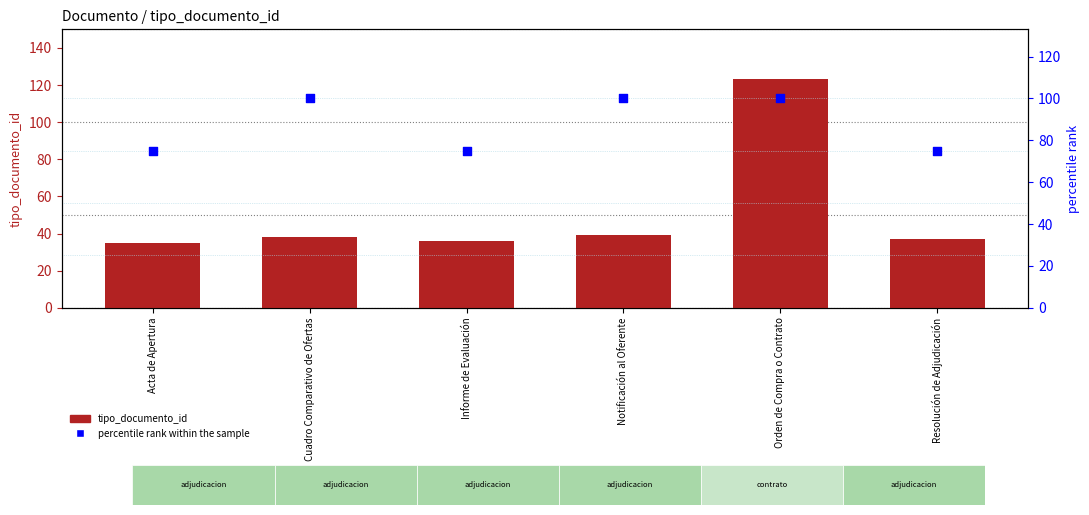

Which series has the largest Y range (max minus min)?

tipo_documento_id